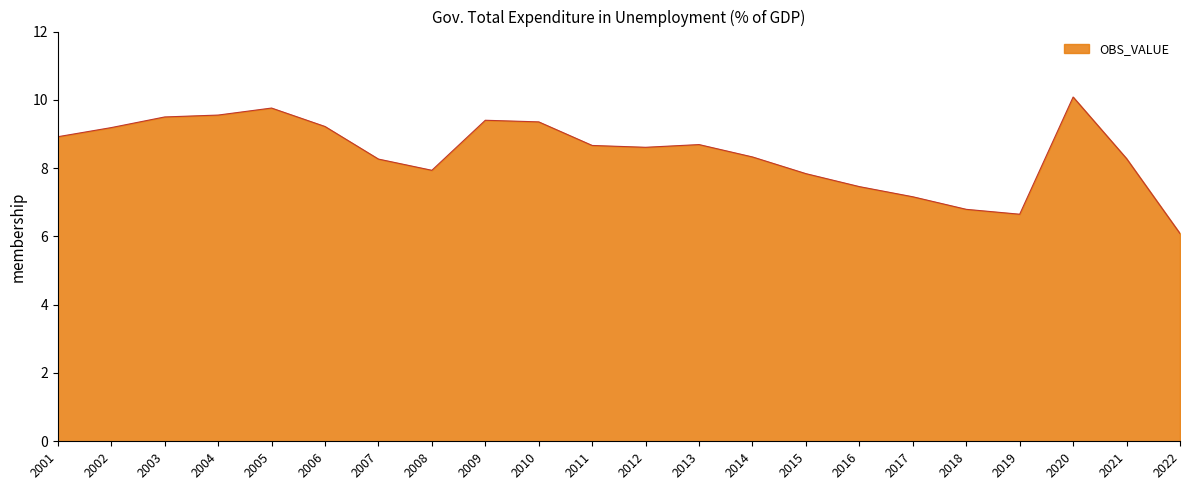

Reading left to right, extract all data points from this chart.

8.9	9.2	9.5	9.6	9.8	9.2	8.3	7.9	9.4	9.4	8.7	8.6	8.7	8.3	7.8	7.5	7.2	6.8	6.6	10.1	8.3	6.1